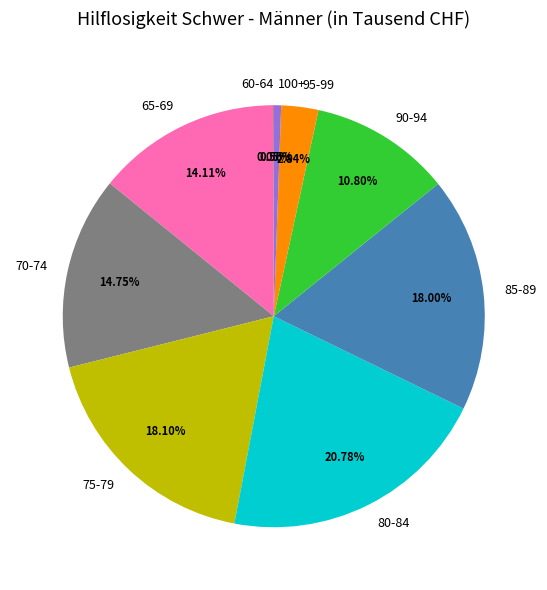

Is the sum of 75-79 and 70-74 greater than half?

No